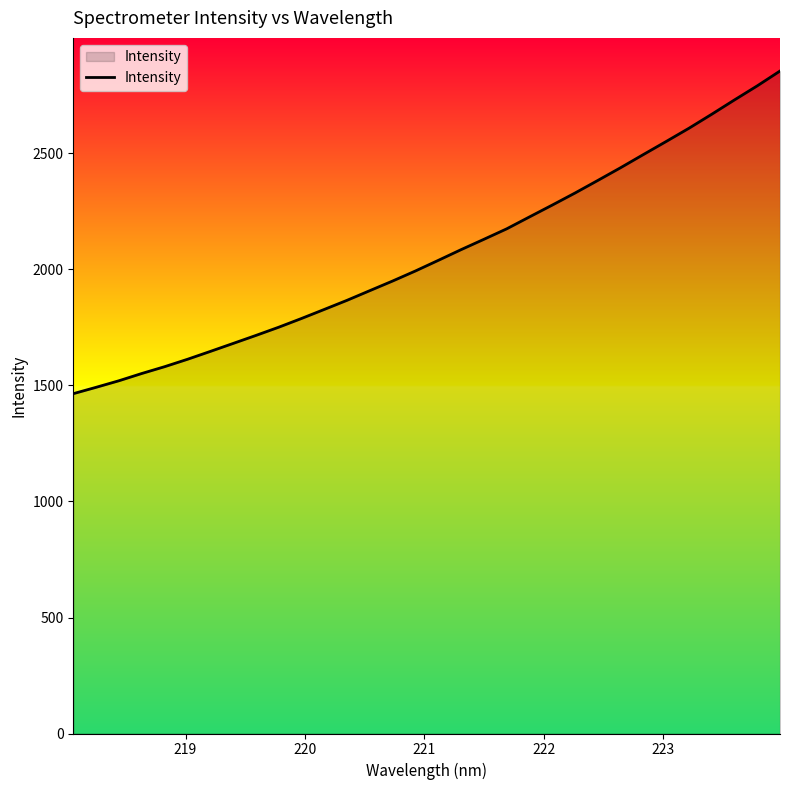

What is the maximum value shown in the chart?

2855.5